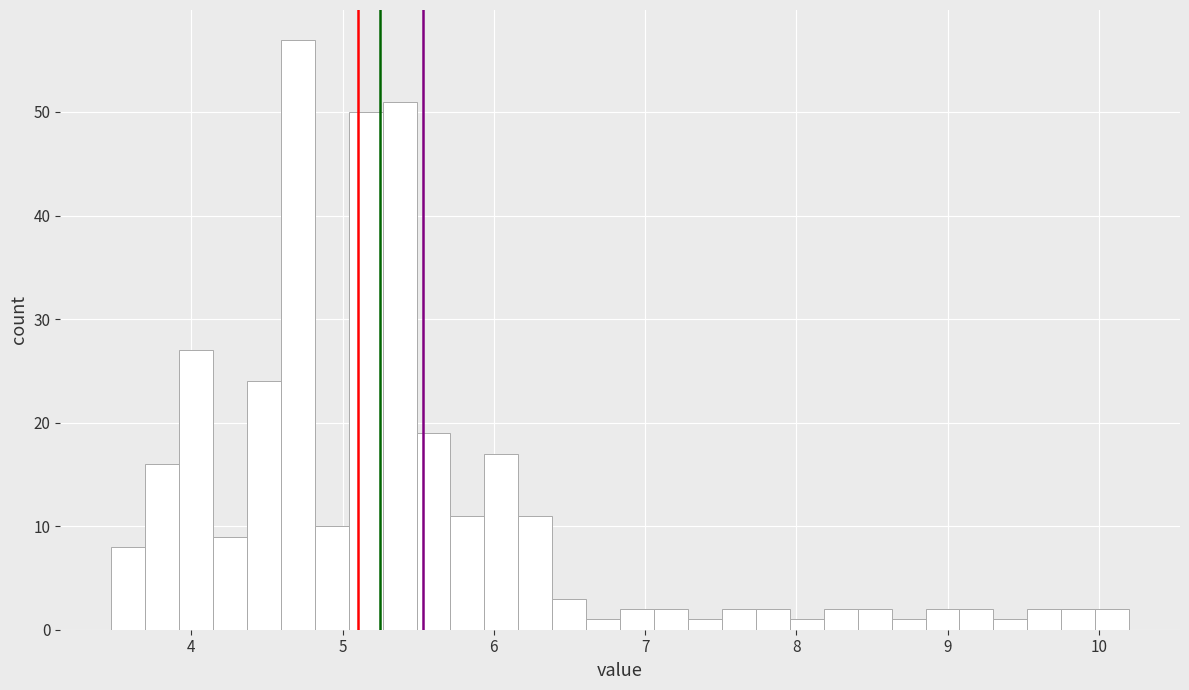

Read against the x-axis, roughly where is the centre of the tallest bar?

4.7